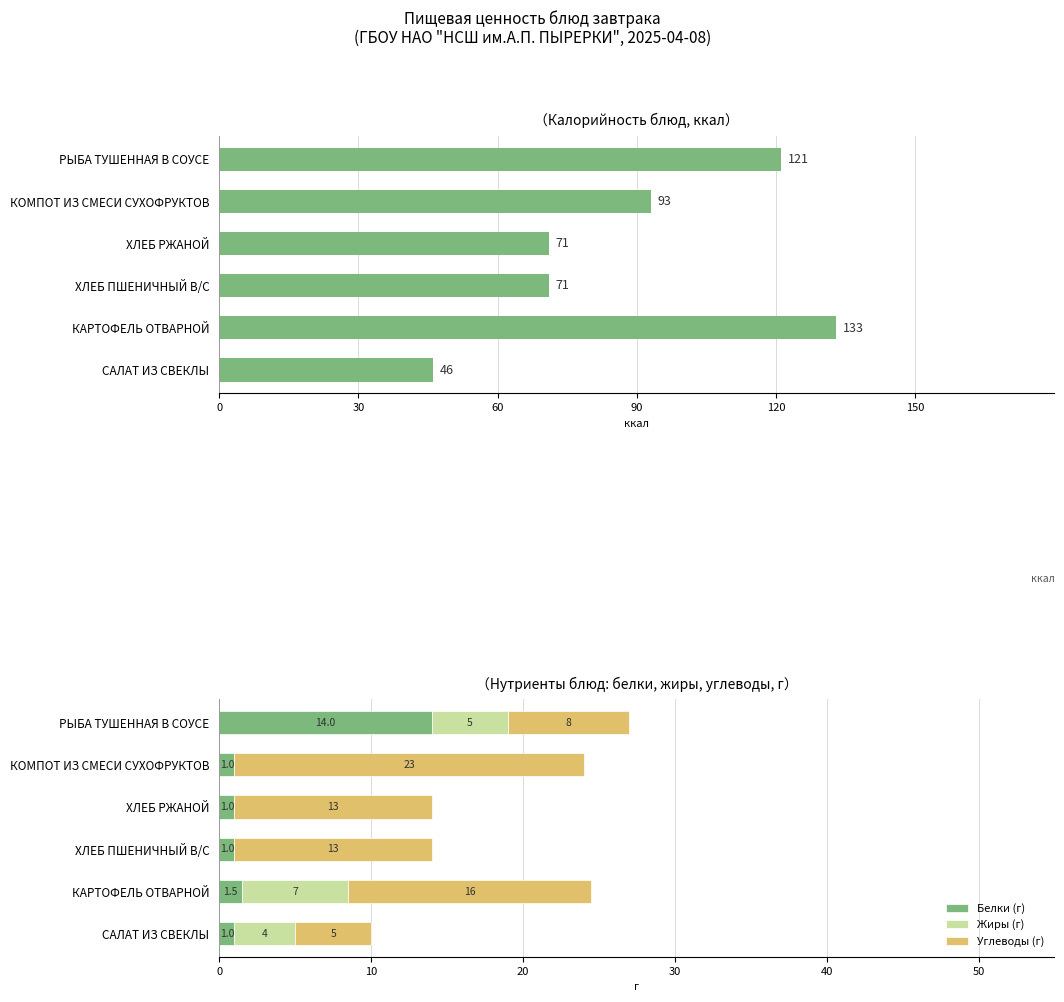

Which series has the largest total across all categories?

Калорийность